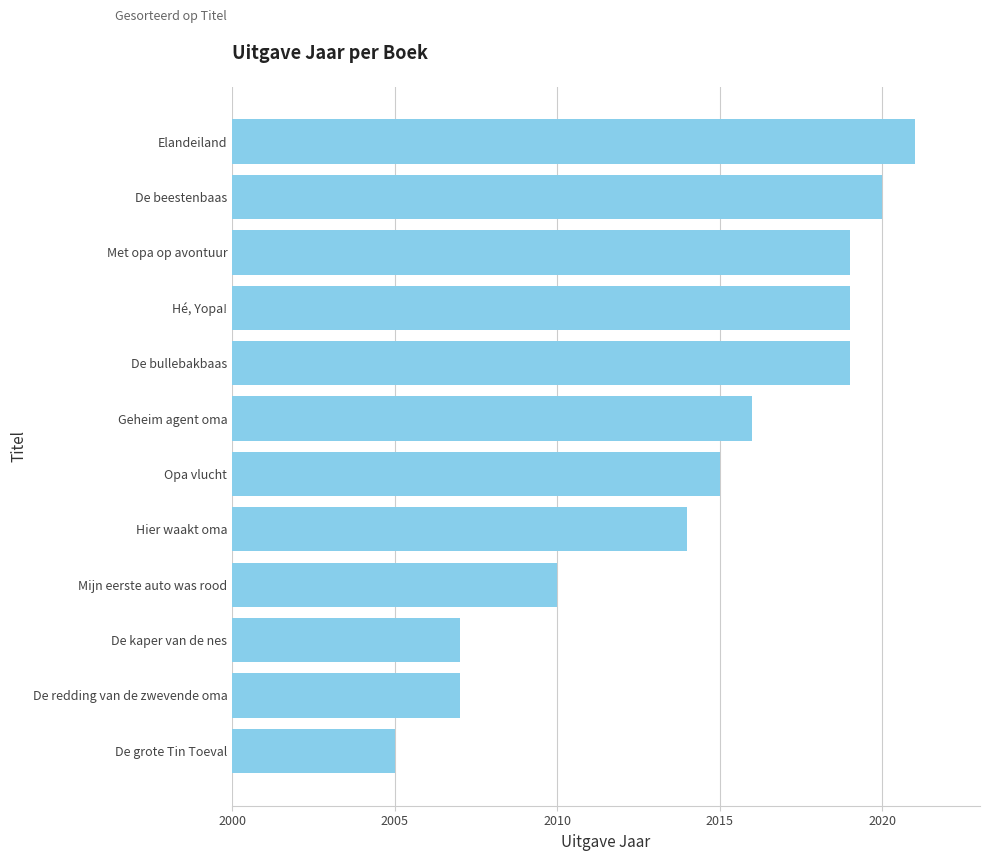

Which label corresponds to the largest value in the chart?

Elandeiland